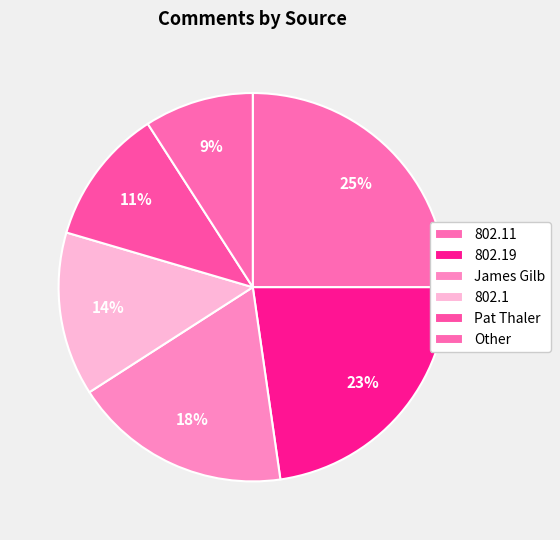

Rank the categories by value from highest to lowest.

802.11, 802.19, James Gilb, 802.1, Pat Thaler, Other